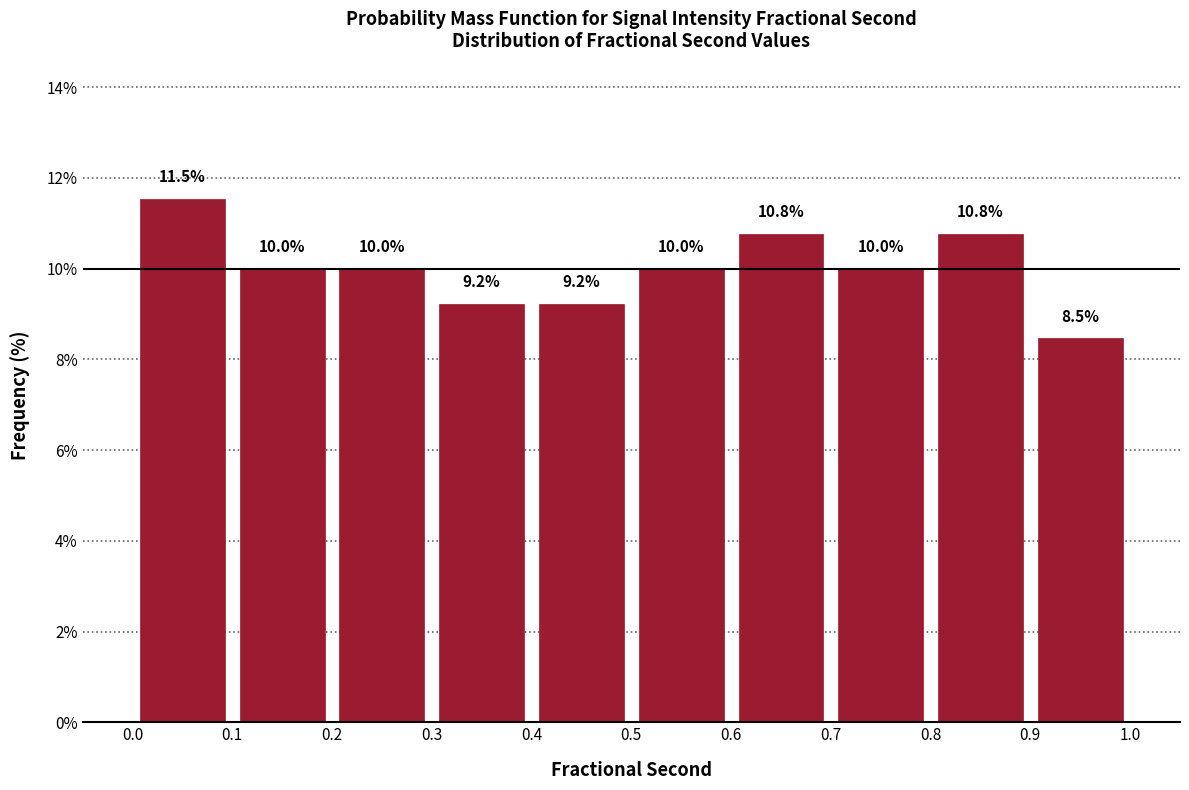

Reading left to right, list every bar in this chart as the range it spans on the x-axis followed by its height.

0.0 to 0.1: 11.5
0.1 to 0.2: 10.0
0.2 to 0.3: 10.0
0.3 to 0.4: 9.2
0.4 to 0.5: 9.2
0.5 to 0.6: 10.0
0.6 to 0.7: 10.8
0.7 to 0.8: 10.0
0.8 to 0.9: 10.8
0.9 to 1.0: 8.5